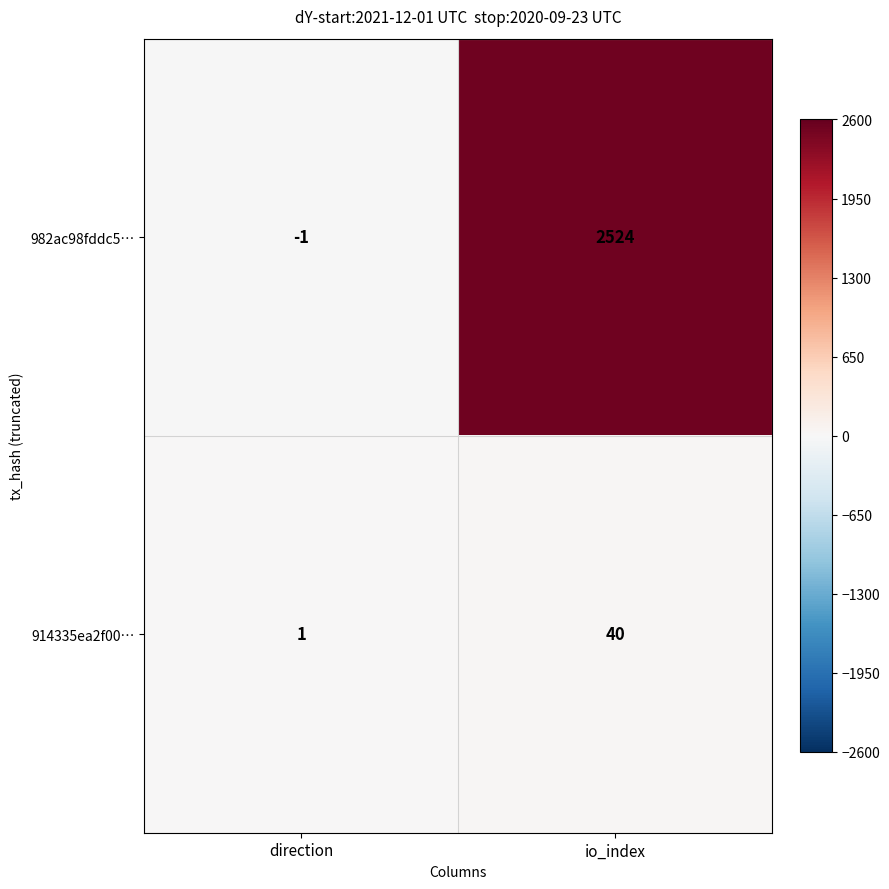

Rank the series at io_index from lowest to highest value.

914335ea2f00…, 982ac98fddc5…